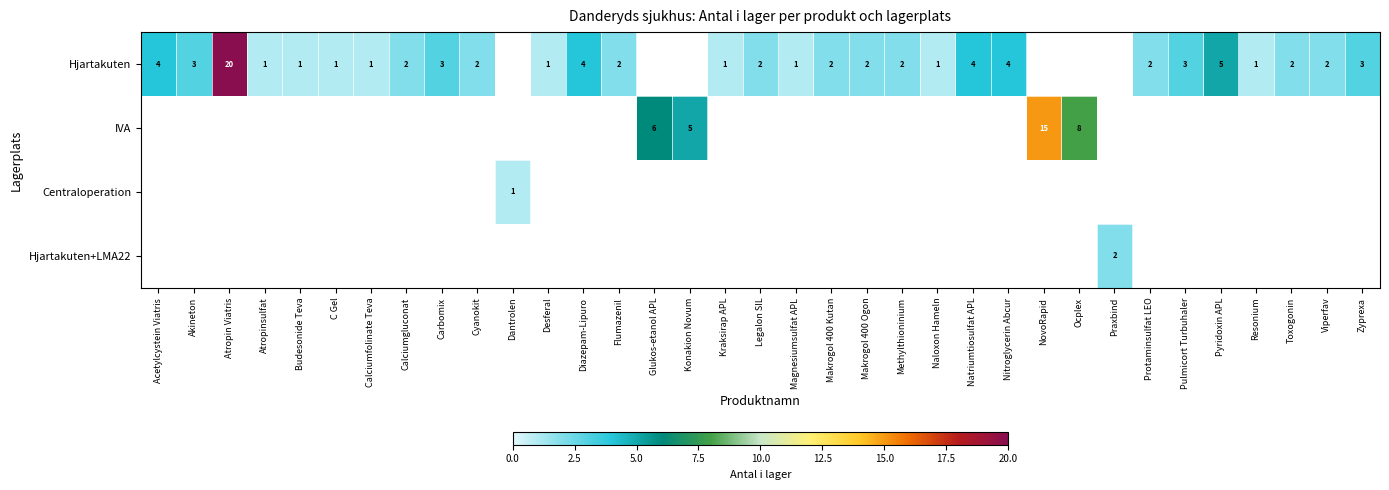

What is the sum of the Hjartakuten values at Magnesiumsulfat APL and Ocplex?

1